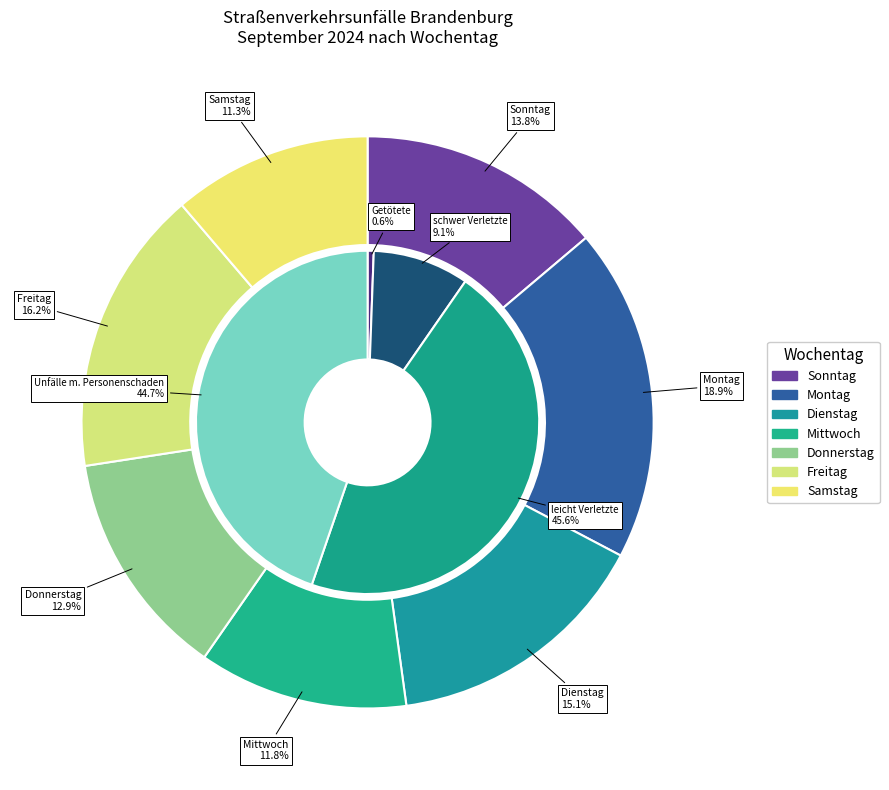

Is it true that 26 is 3% of the pie?

True